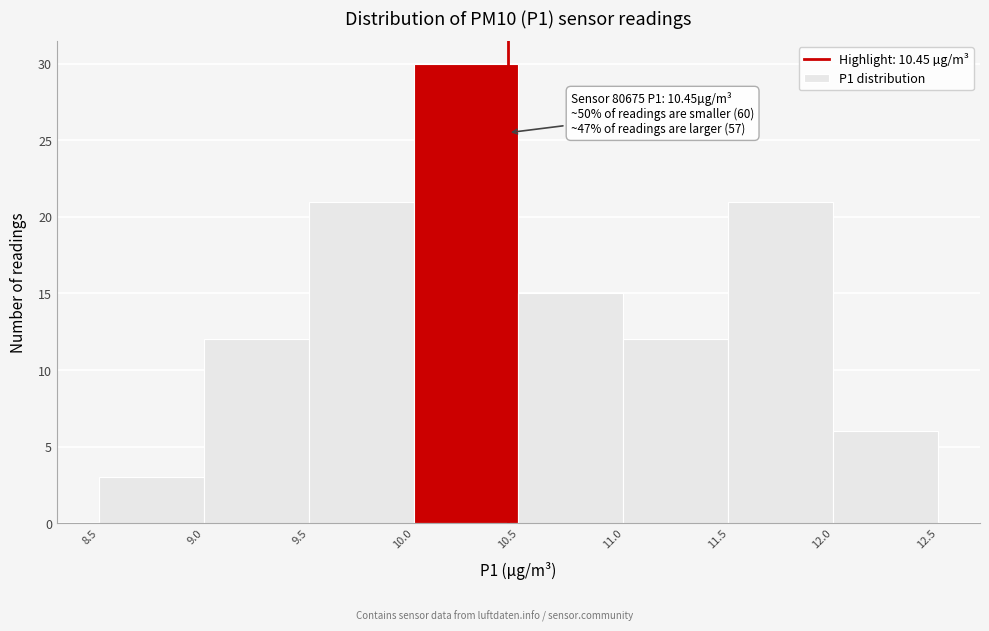

Which range on the x-axis has the tallest bar?

10.0 to 10.5